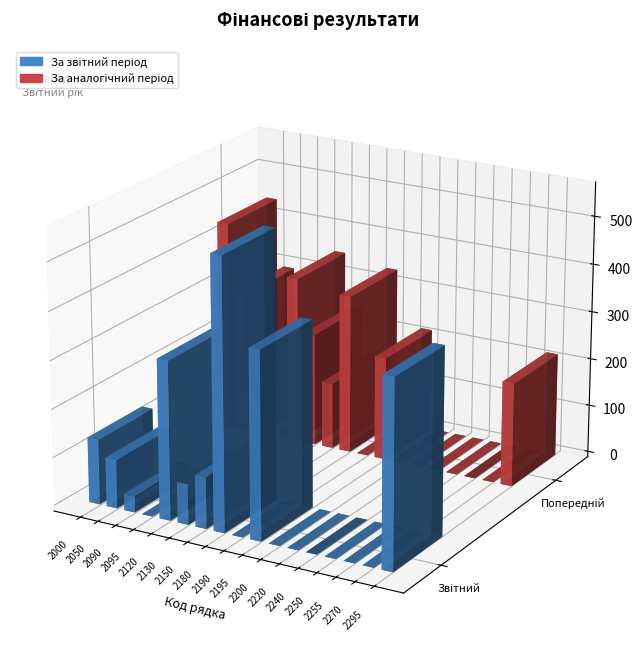

What is the total value across all series at 2130?

321